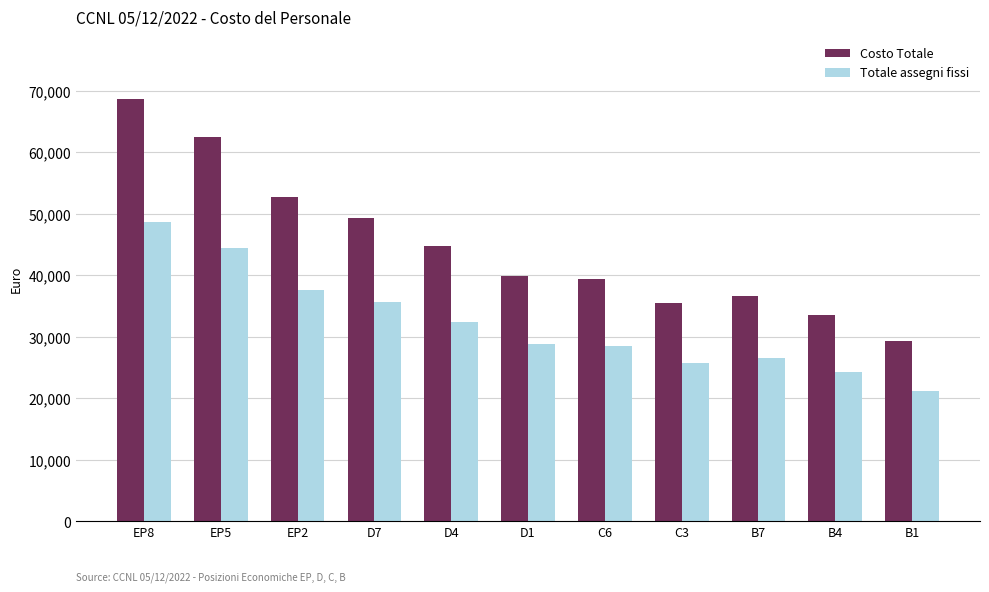

What is the label of the 11th bar from the right?

EP8